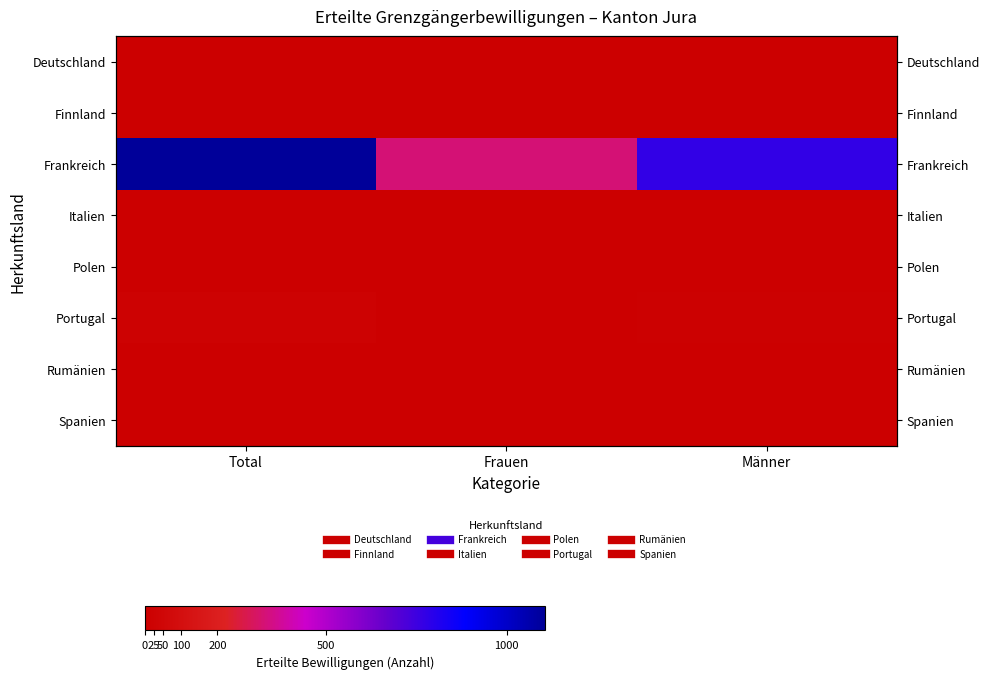

How many data points in Spanien are less than 2?

1